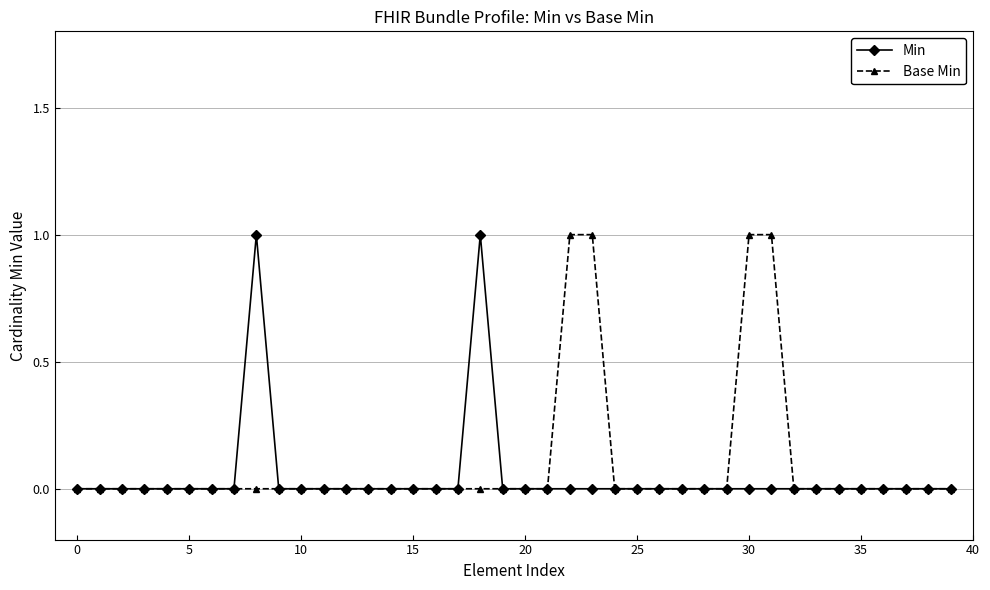

How many lines are shown in the chart?

2